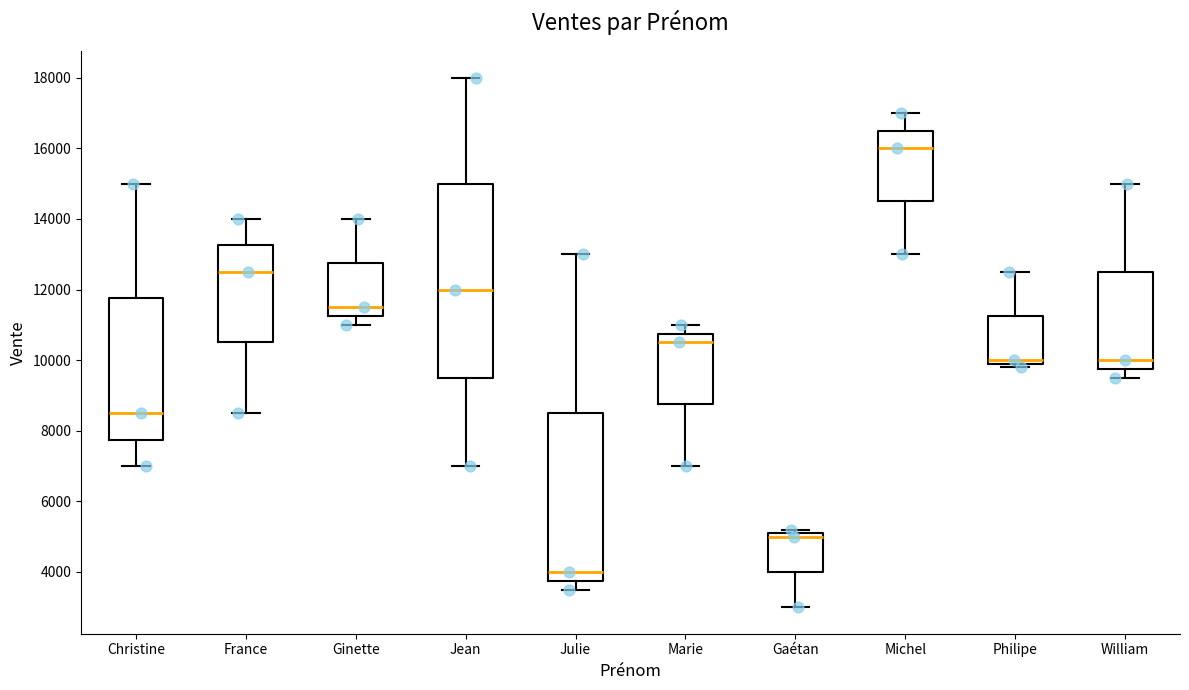

Where is the lower edge of the box for France on the y-axis? The values are not printed on the chart, so give them approximately, as read against the axis.

10600